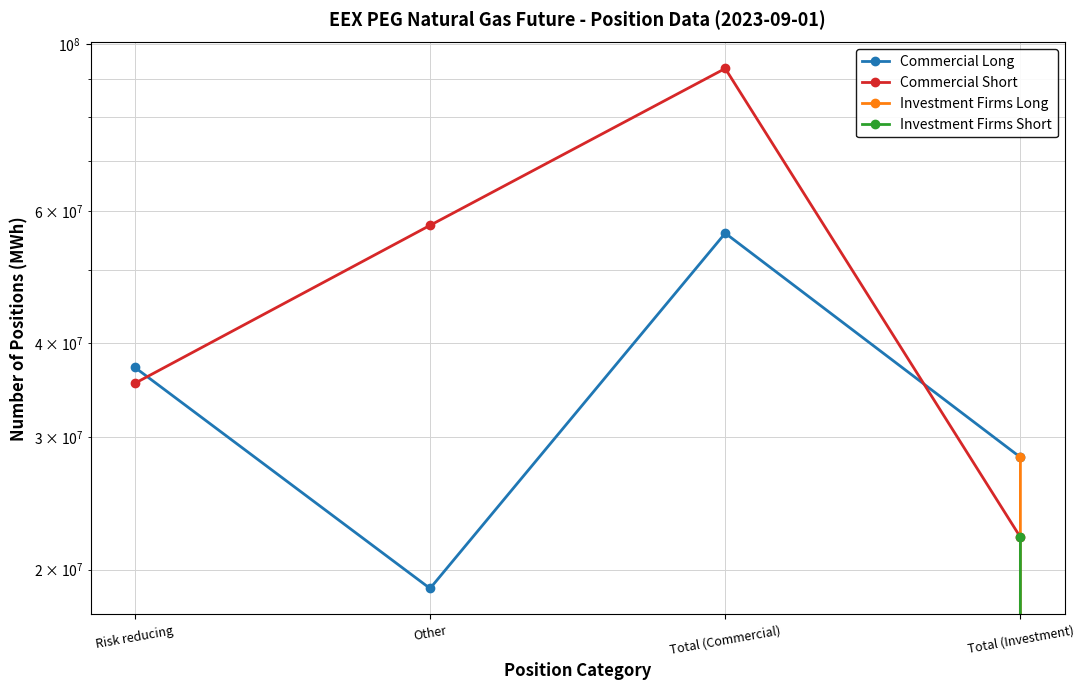

True or false: Commercial Short has more than 0 points higher than both neighbors.

True